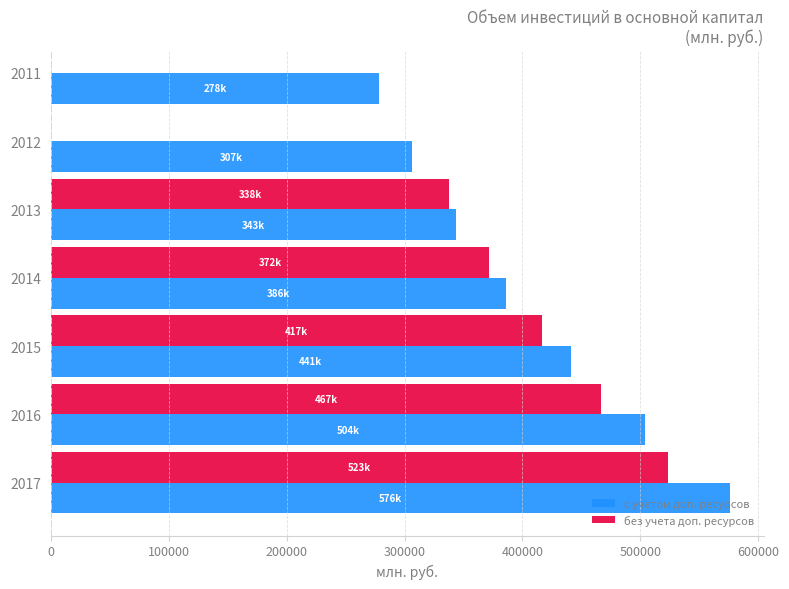

What is the approximate value at 2012?

306550